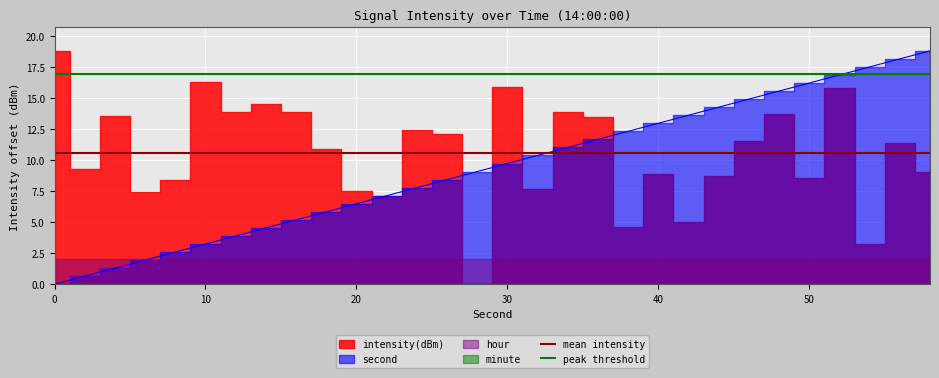

Does the chart display data point markers on the line(s)?

No